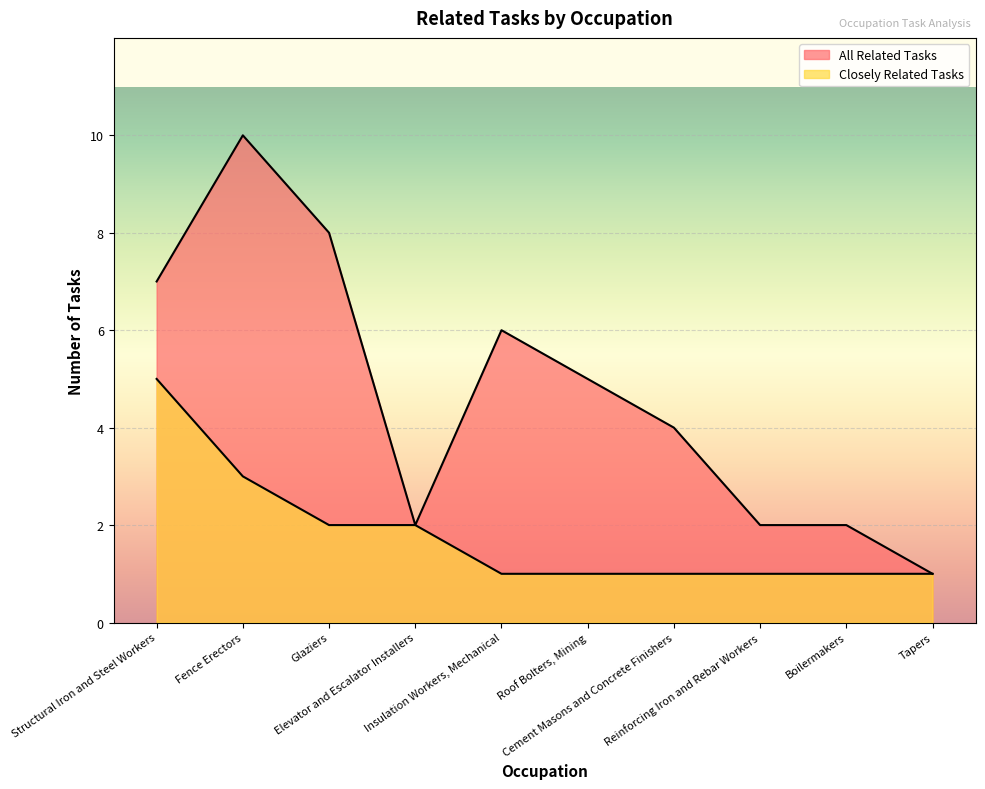

At which category does the data reach its first local peak?

Fence Erectors